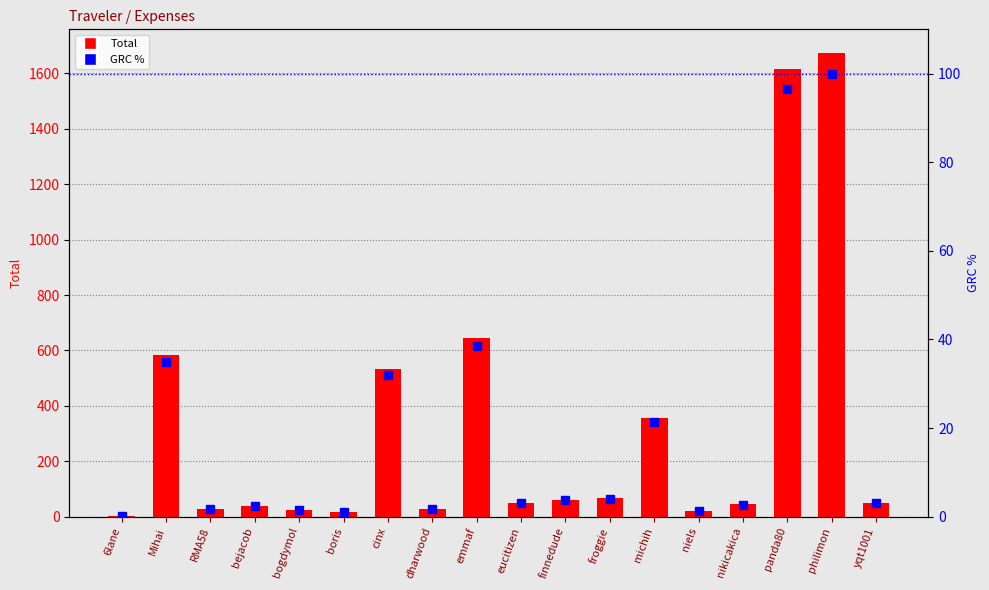

Reading left to right, transcribe all the data shown in this chart.

Total: 6lane=3.0	Mihai=584.0	RMA58=29.3	bejacob=39.5	bogdymol=25.7	boris=17.8	cinx=534.1	dharwood=29.1	emmaf=646.1	eucitizen=50.3	finnedude=61.9	froggie=66.1	michih=357.3	niels=21.6	nikicakica=45.3	panda80=1616.0	philimon=1675.4	yqt1001=51.1
GRC %: 6lane=0.2	Mihai=34.9	RMA58=1.7	bejacob=2.4	bogdymol=1.5	boris=1.1	cinx=31.9	dharwood=1.7	emmaf=38.6	eucitizen=3.0	finnedude=3.7	froggie=3.9	michih=21.3	niels=1.3	nikicakica=2.7	panda80=96.5	philimon=100.0	yqt1001=3.1